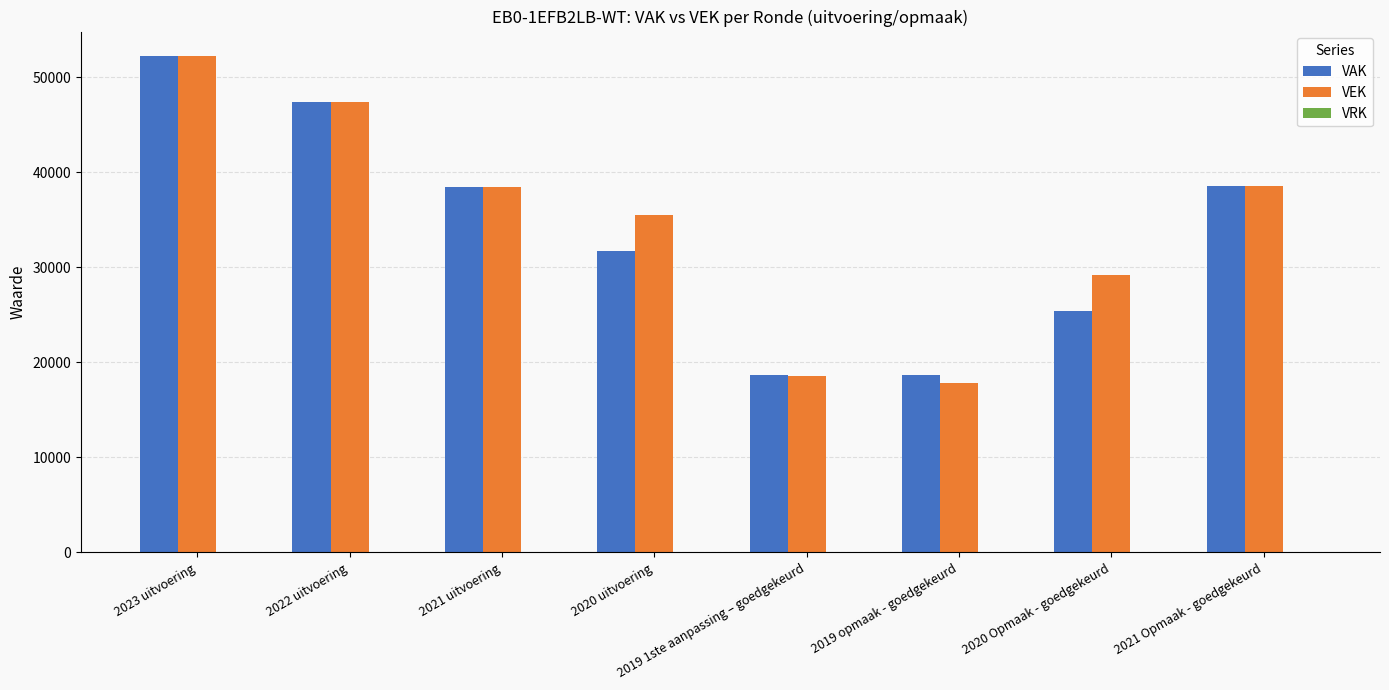

Count the number of data series in this chart.

2